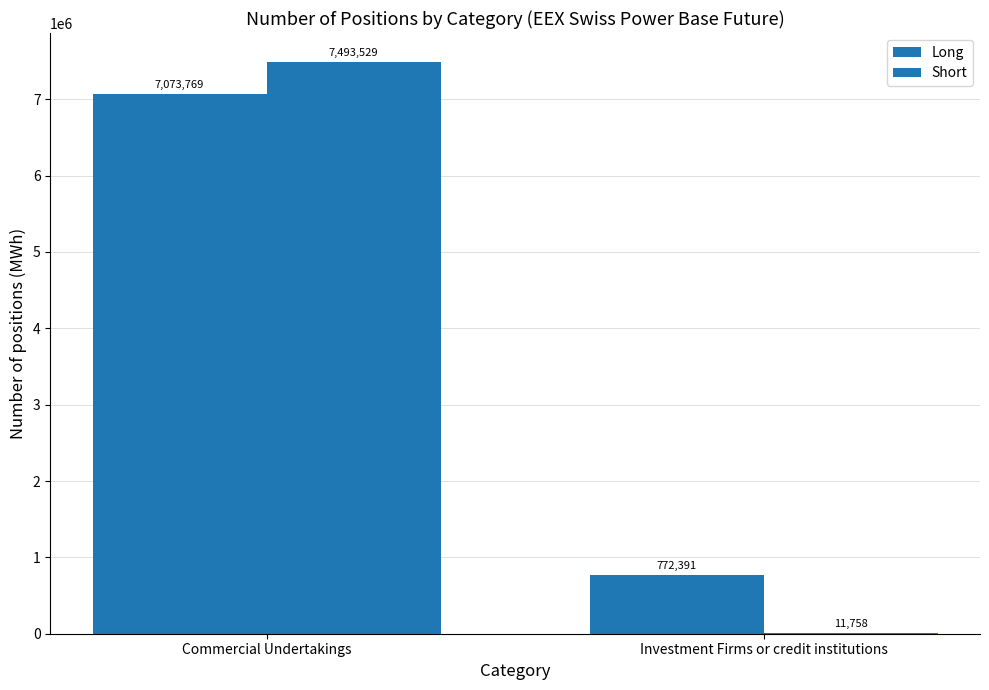

What position from the right is Commercial Undertakings?

2